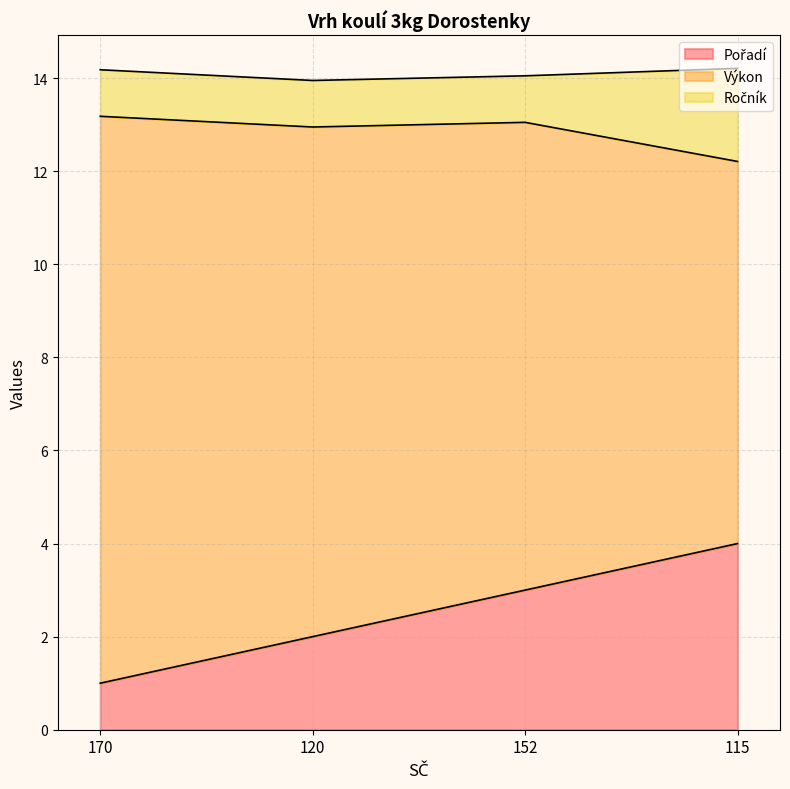

What is the difference between the maximum and minimum values in the Výkon series?

4.0